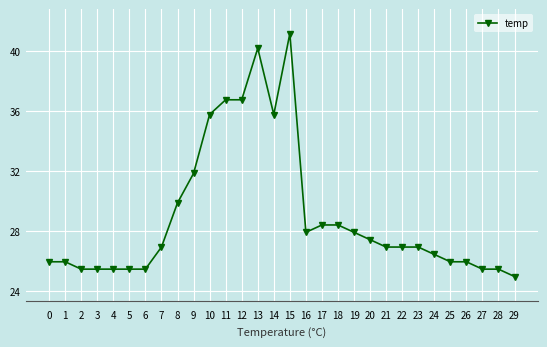

What is the value of the 4th point from the left?

25.5